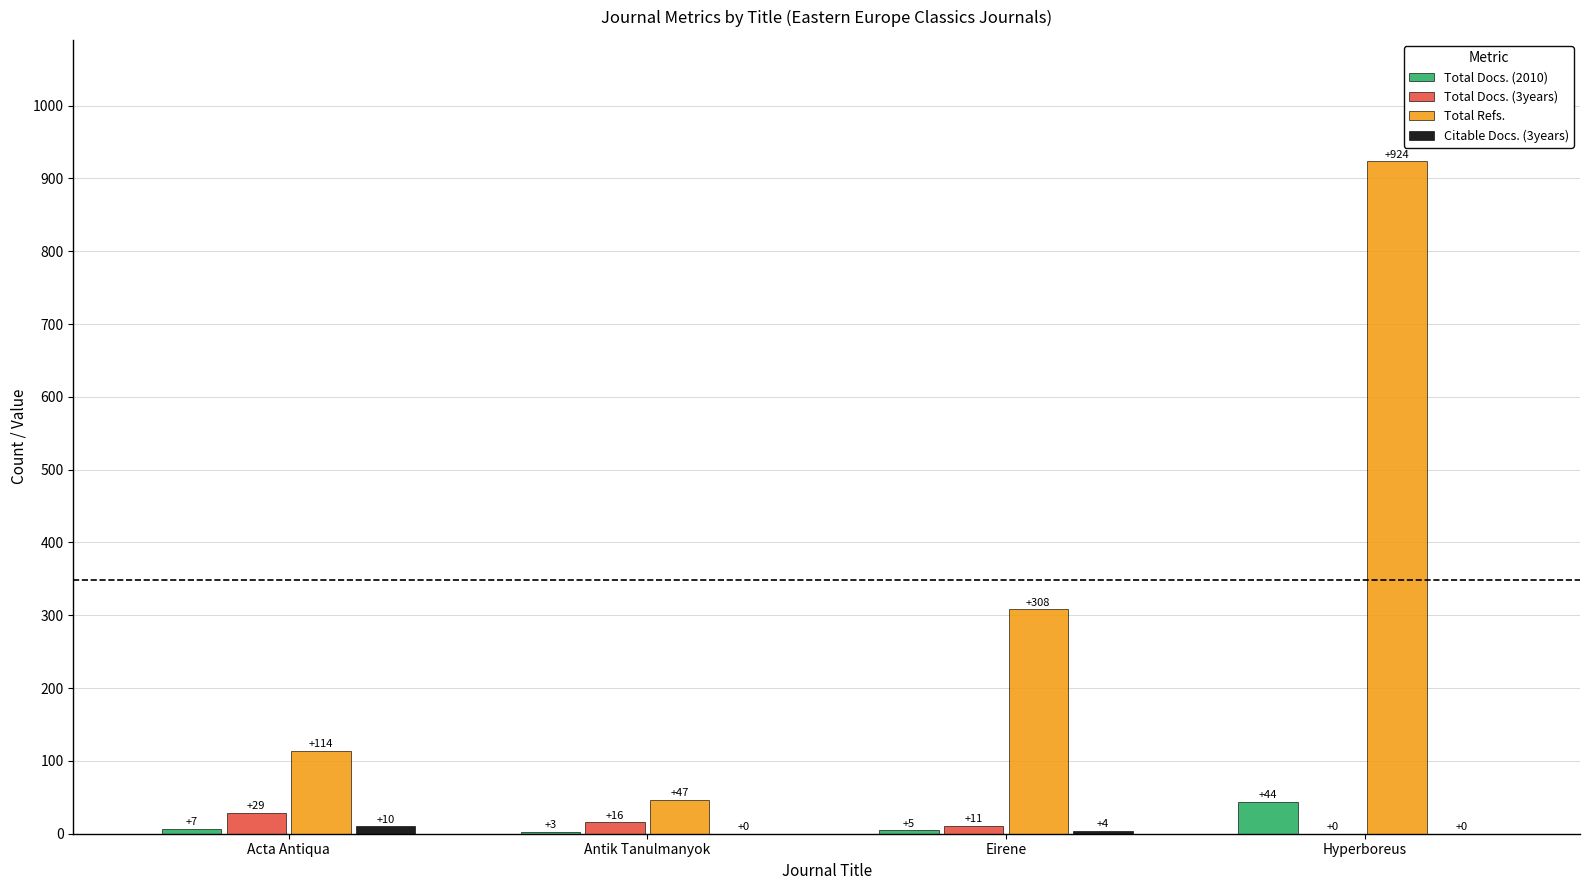

Read the Total Docs. (2010) value at Acta Antiqua.

7